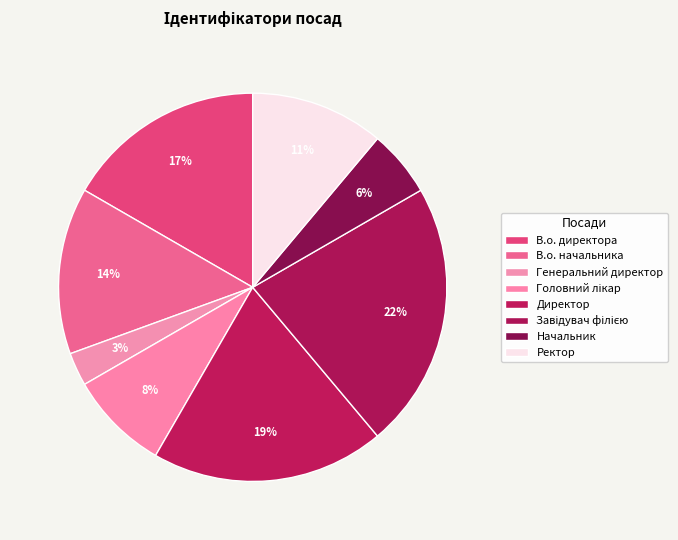

How many segments does this pie chart have?

8